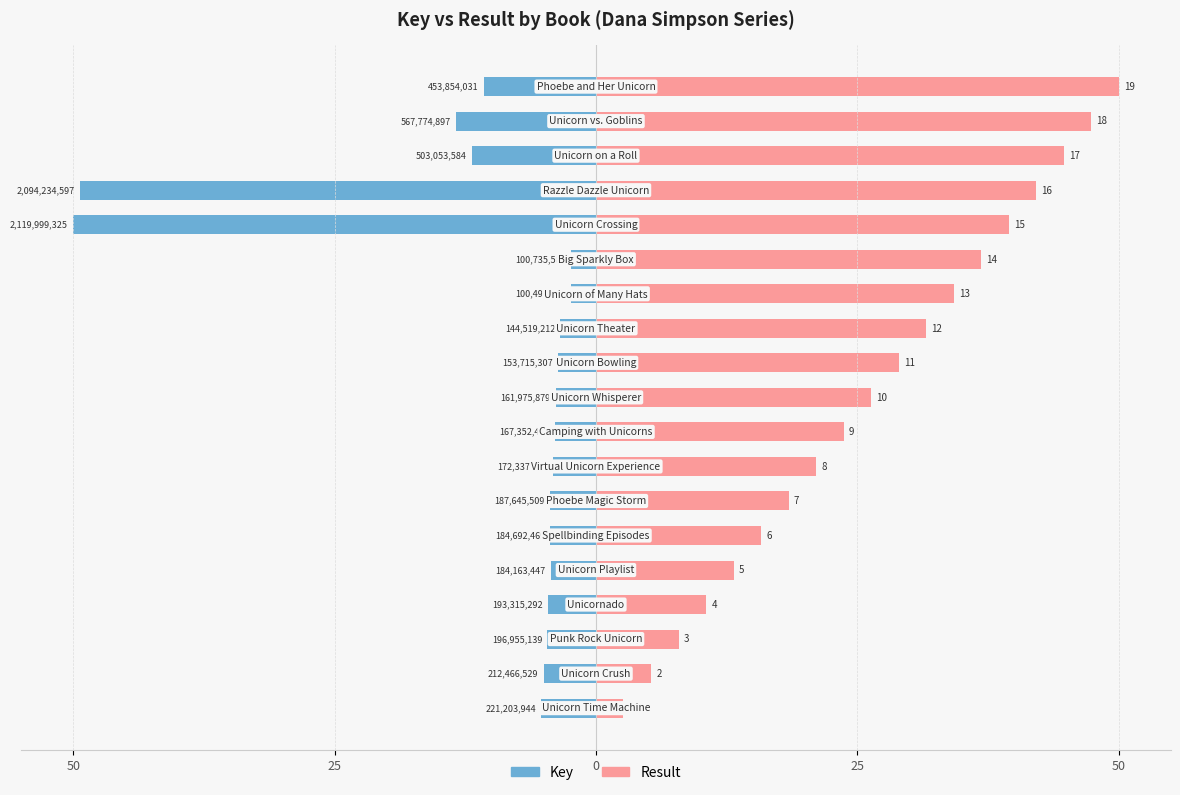

What is the maximum value for Result?

50.0